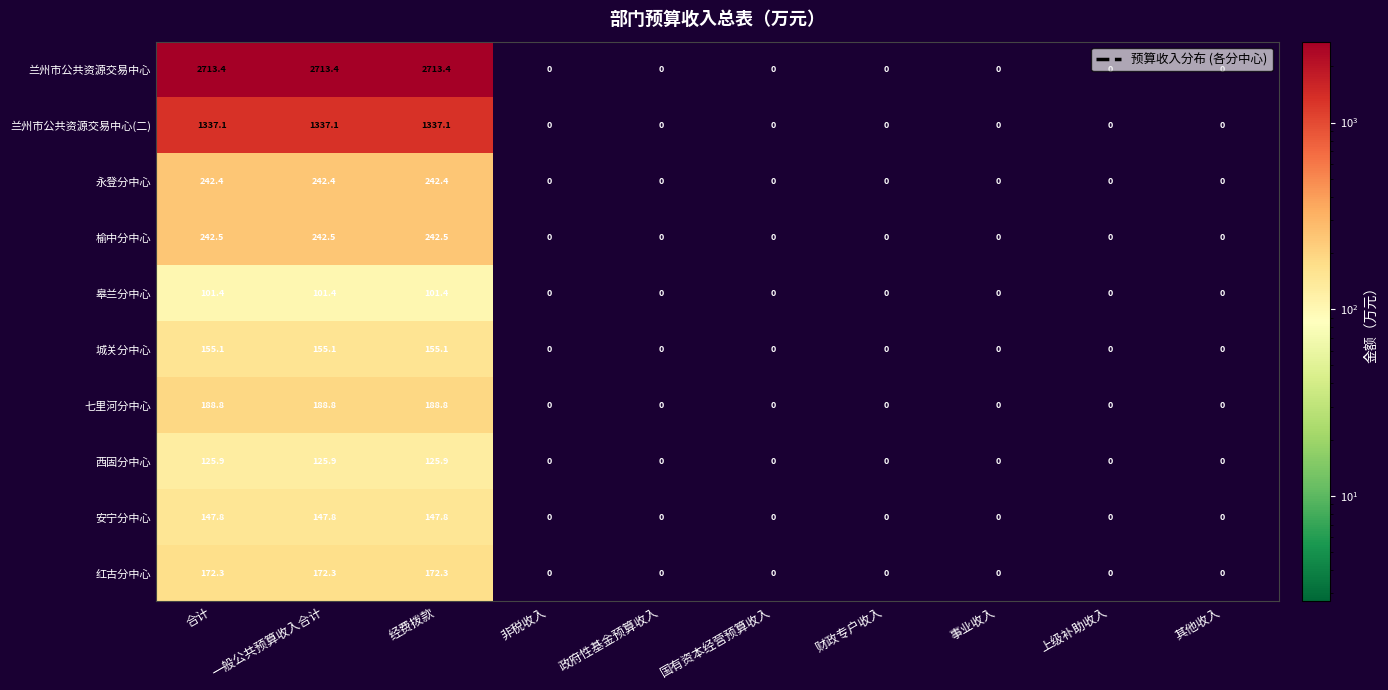

What is the difference between the maximum and second lowest values in the 永登分中心 series?

242.4